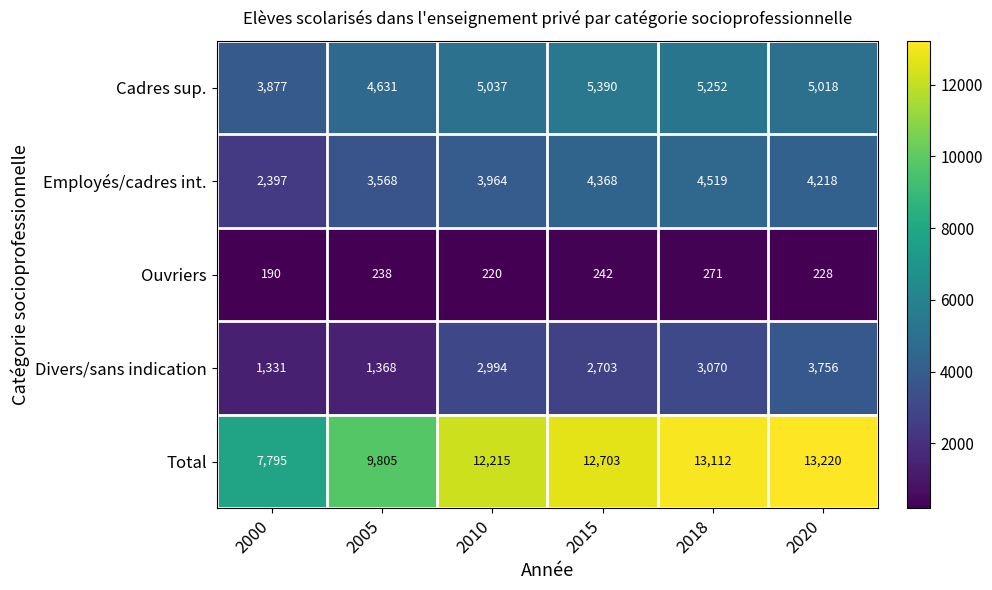

Which series has the widest spread of values?

Total